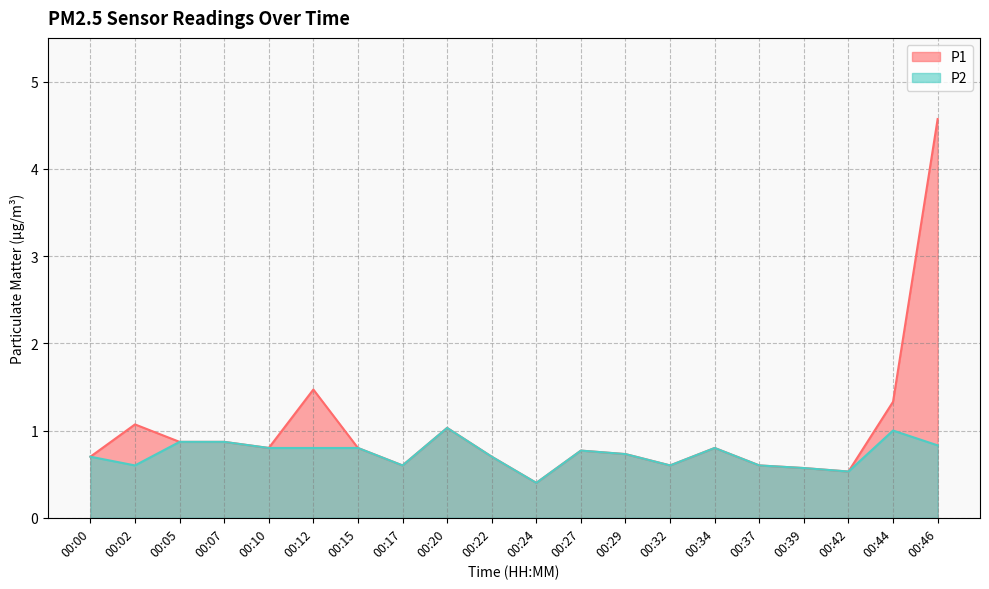

Is the value of P2 at 00:22 greater than the value of P1 at 00:34?

No